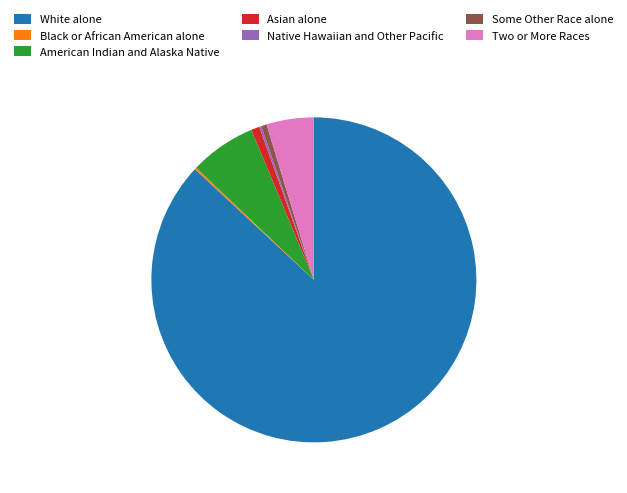

Between Two or More Races and Asian alone, which is larger?

Two or More Races